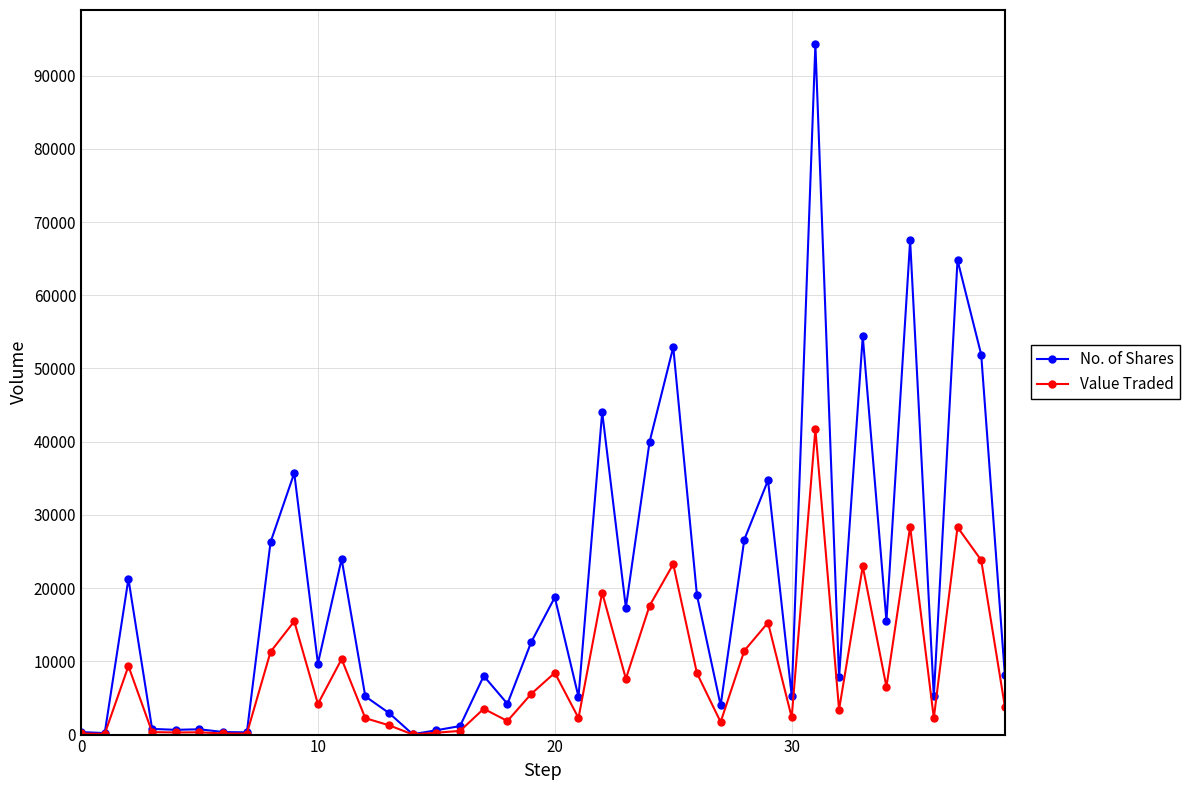

List the series in order of their overall mean, highest first.

No. of Shares, Value Traded